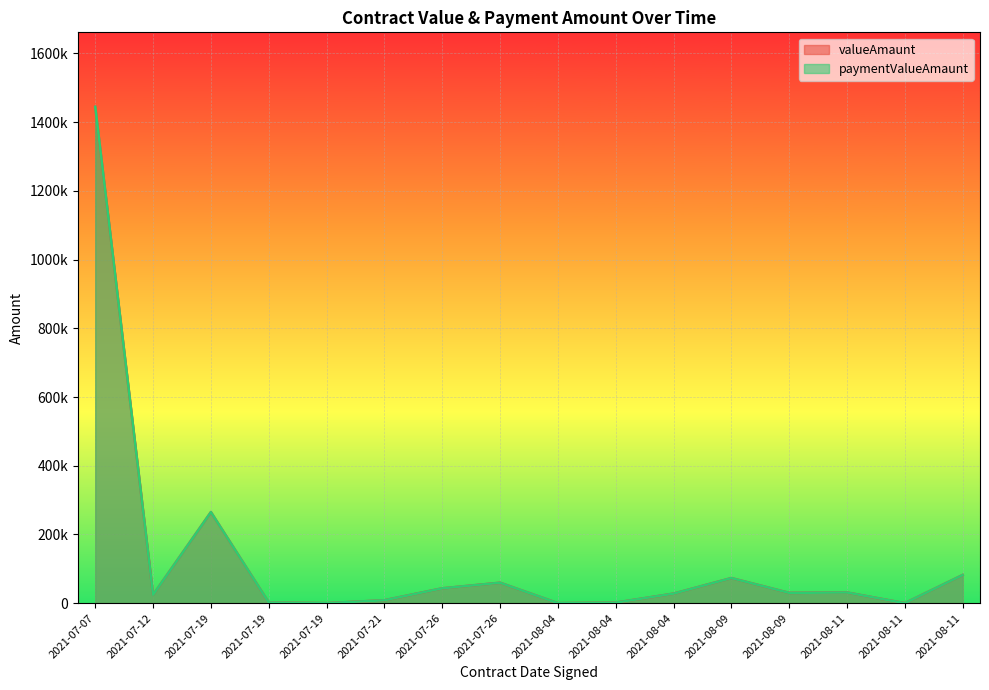

Is it true that valueAmaunt equals 697.8 at 2021-08-04?

False